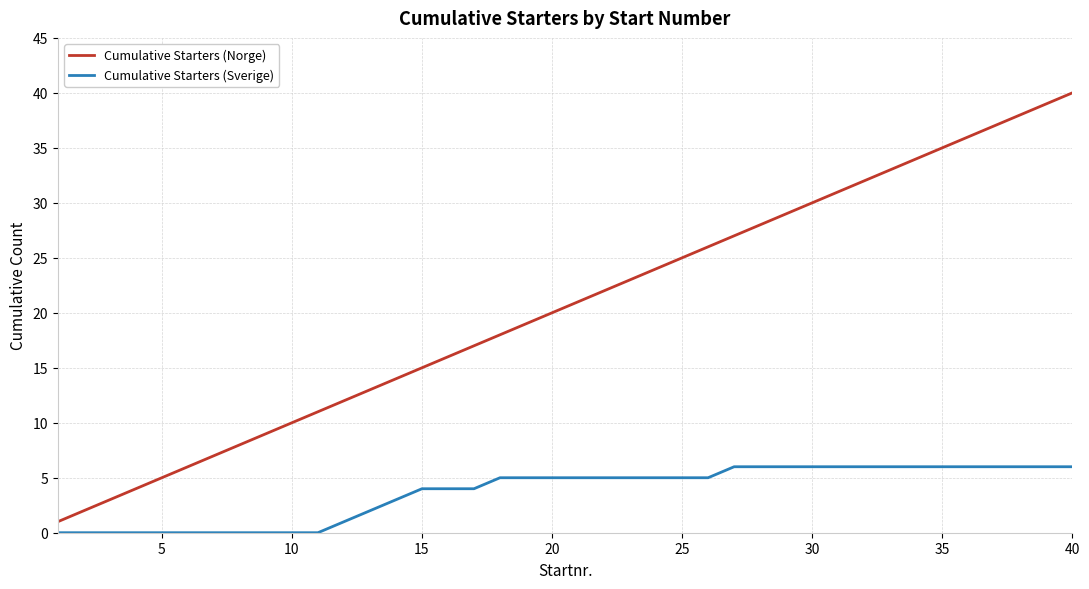

What is the difference between the maximum and minimum values in the Cumulative Starters (Norge) series?

39